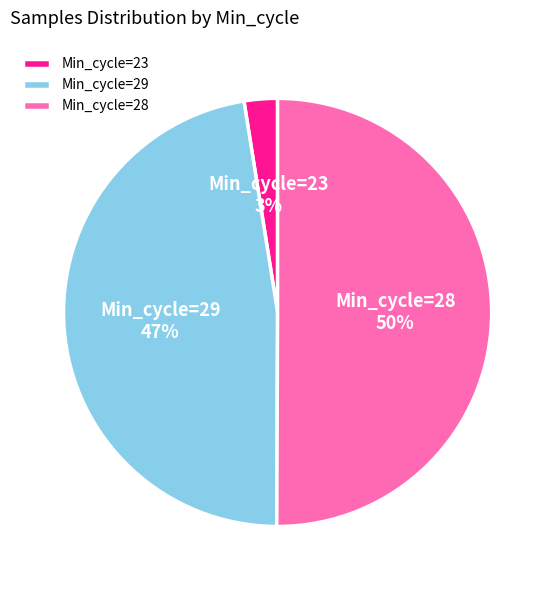

How many slices are in this pie chart?

3